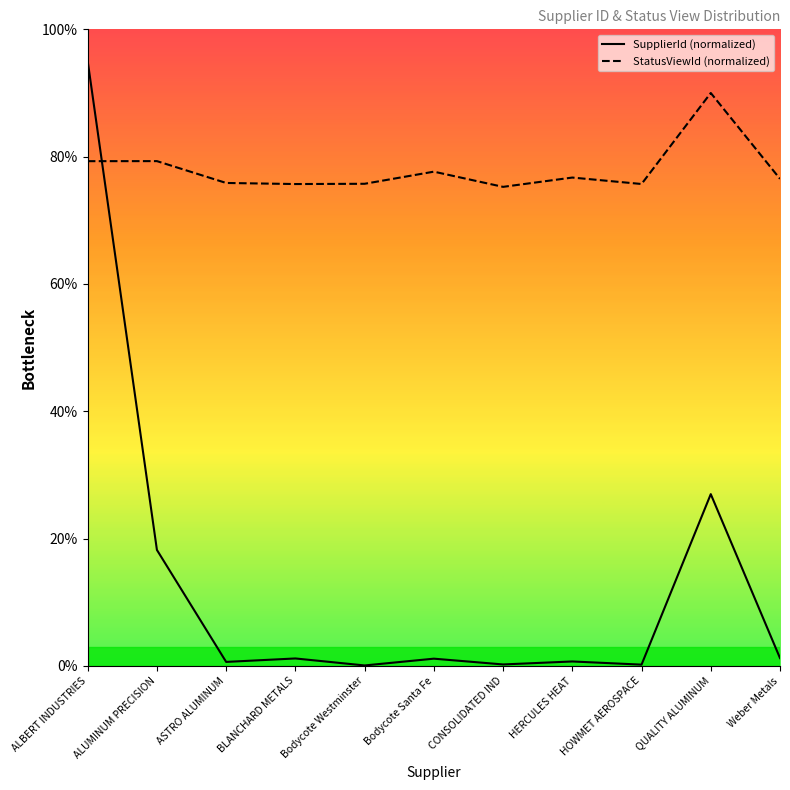

List the series in order of their peak value, lowest first.

StatusViewId (normalized), SupplierId (normalized)